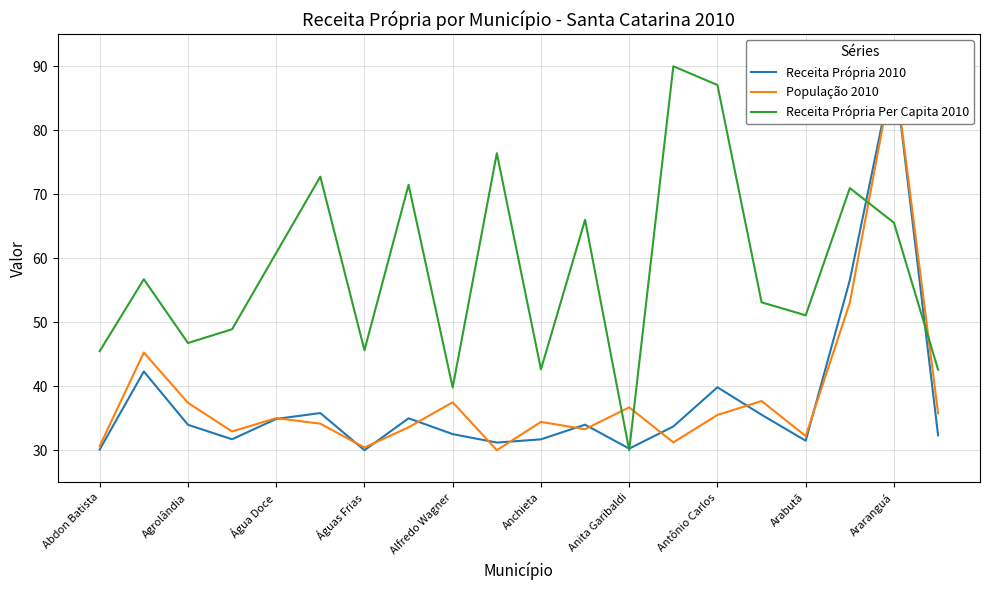

The value of Receita Própria Per Capita 2010 at Água Doce is 103.1. True or false?

False